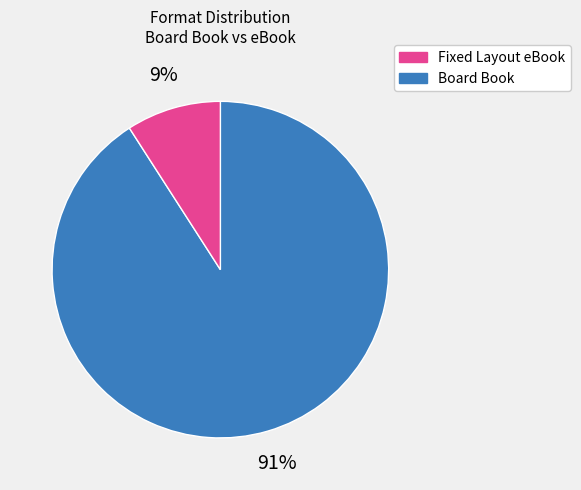

Does any single category account for the majority?

Yes